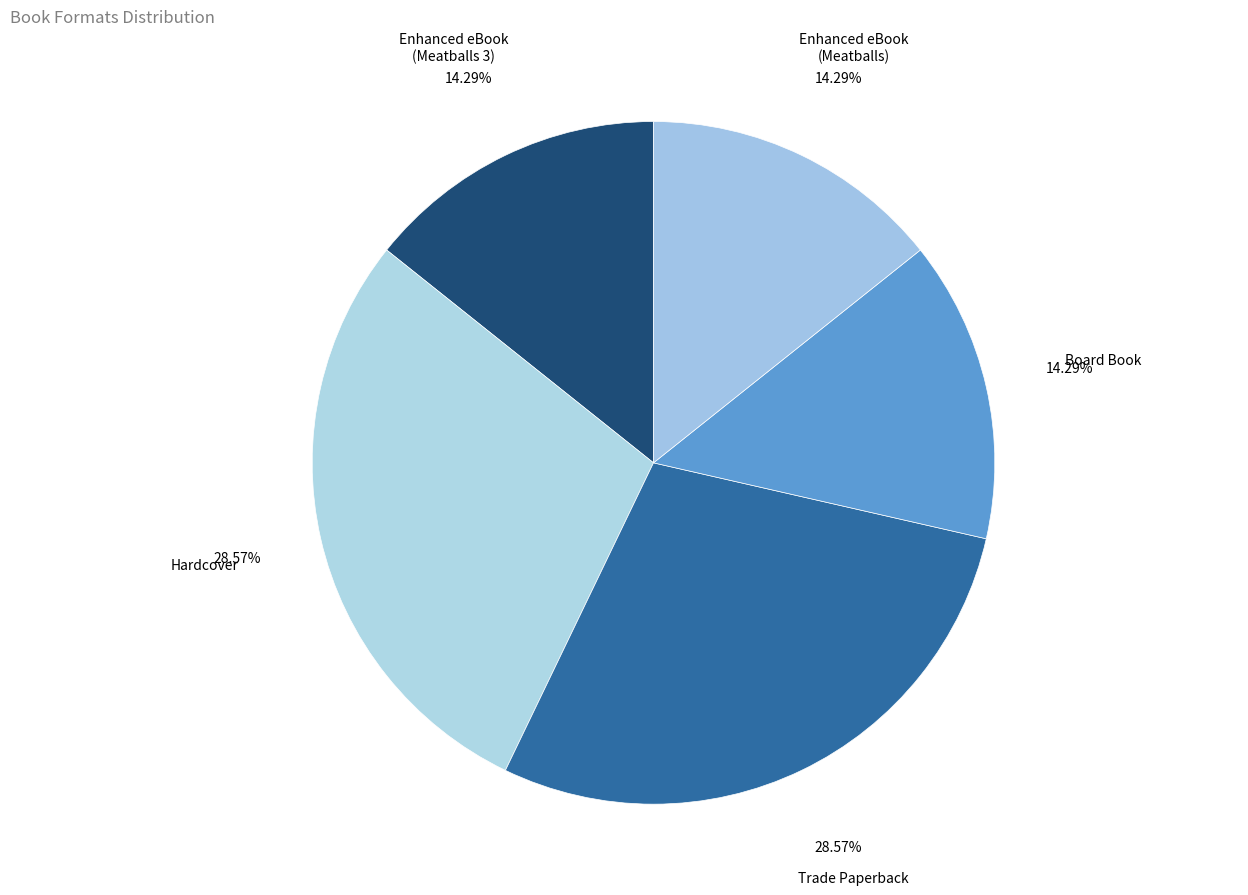

The Board Book slice represents 14% of the pie. True or false?

True